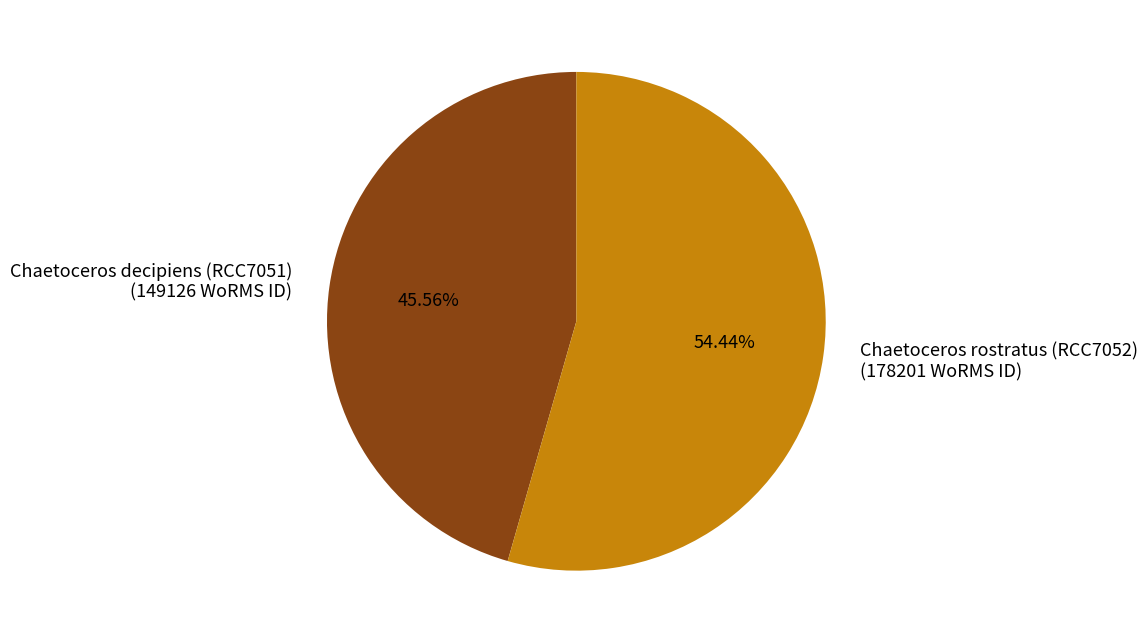

True or false: Chaetoceros decipiens (RCC7051) accounts for 52% of the total.

False